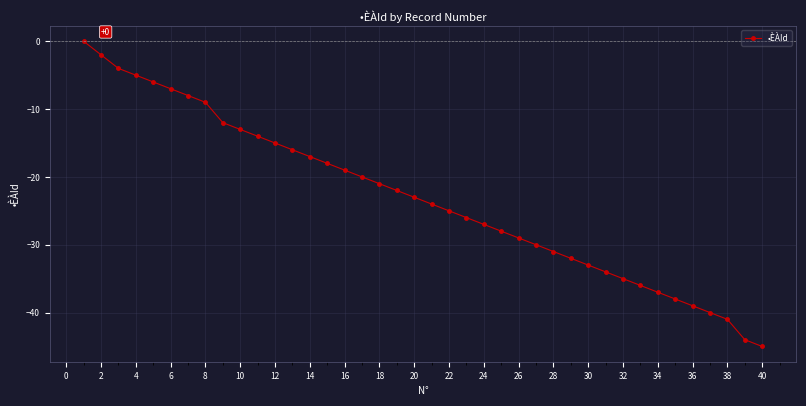

What is the minimum value shown in the chart?

-45